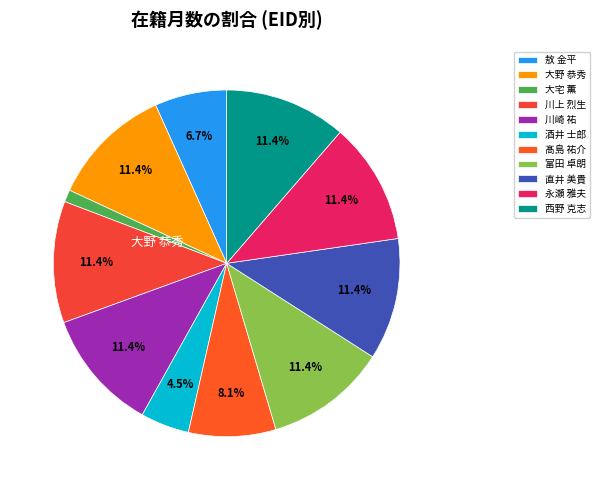

Which has a higher value, 髙島 祐介 or 西野 克志?

西野 克志